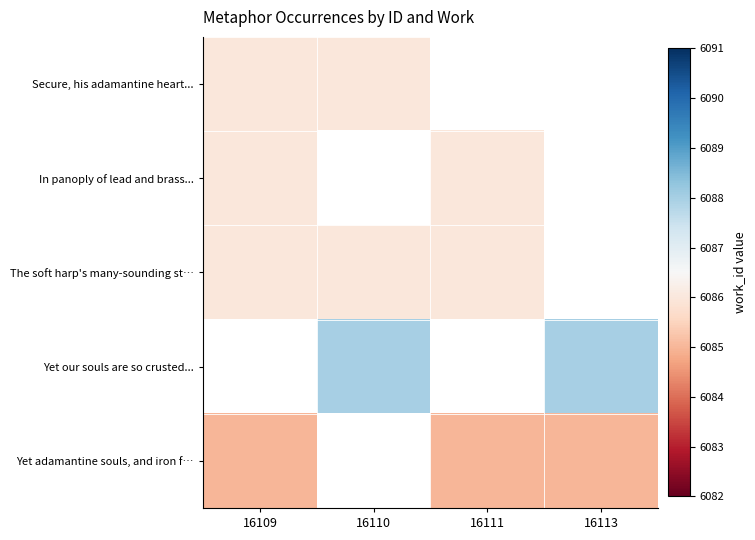

Is it true that In panoply of lead and brass... equals 6086.0 at 16109?

True